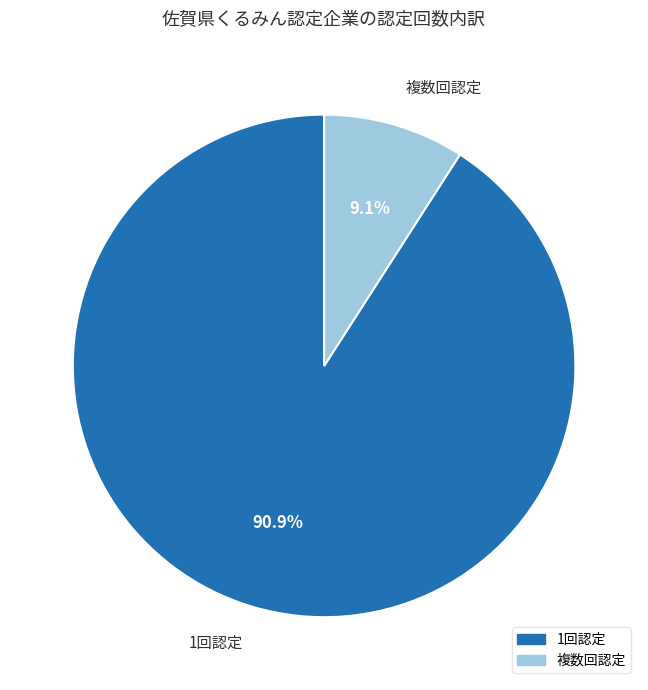

Is there a majority slice in this chart?

Yes